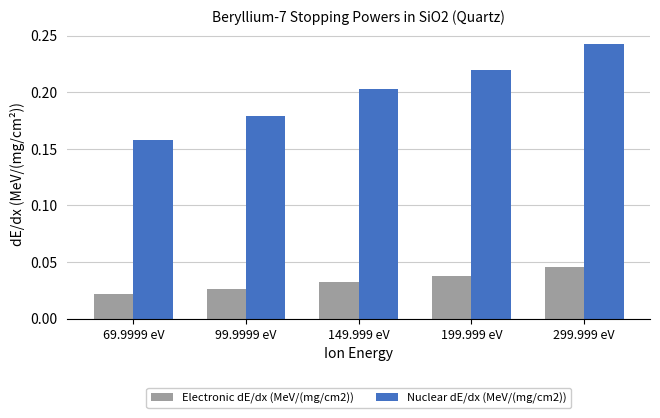

Which series has the widest spread of values?

Nuclear dE/dx (MeV/(mg/cm2))